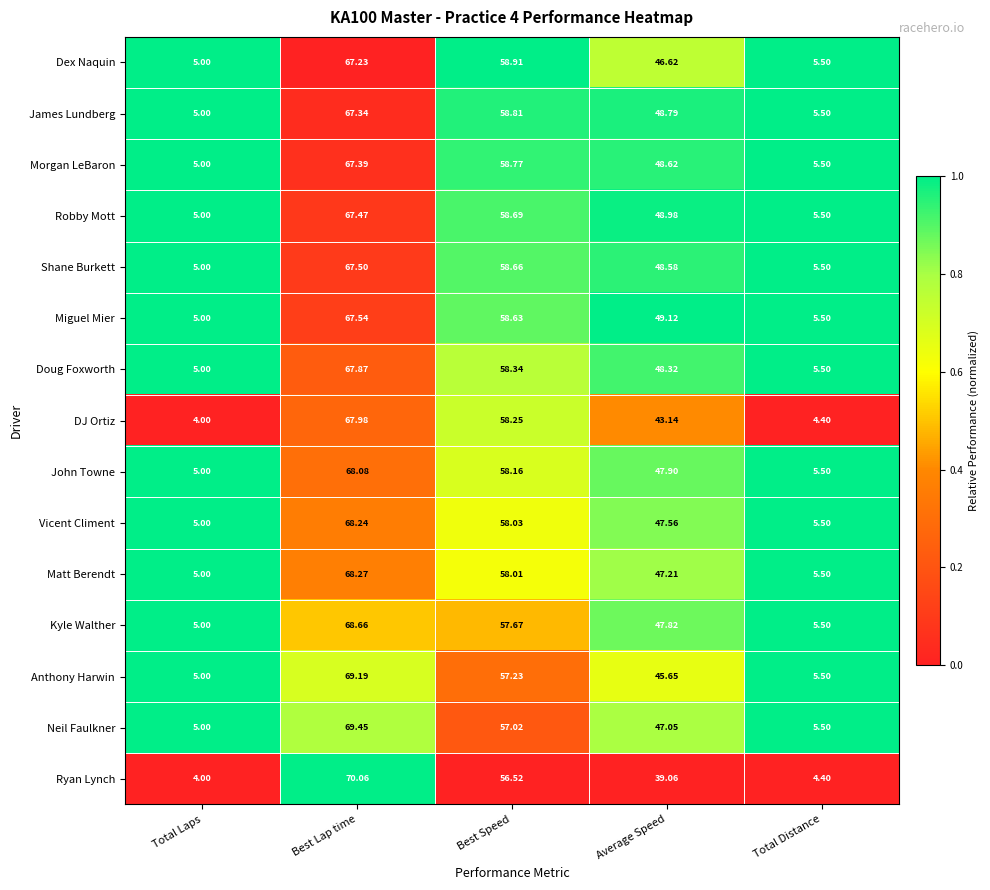

Which series has the largest total across all categories?

Miguel Mier